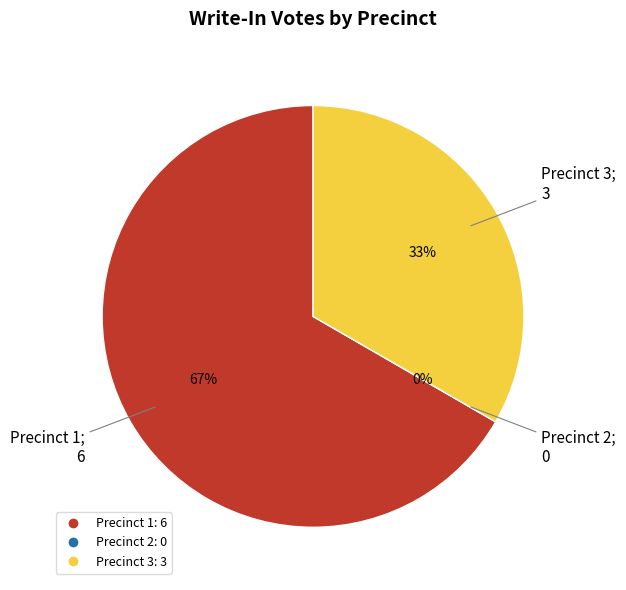

Is it true that 1 is 58% of the pie?

False